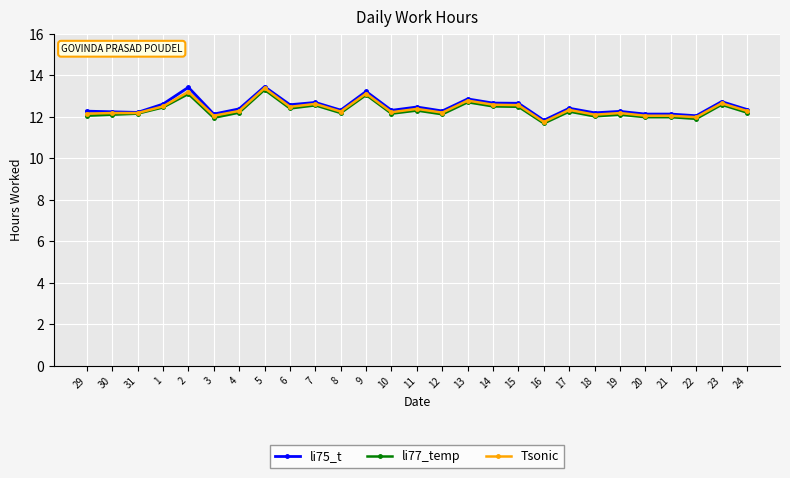

What is the difference between the maximum and minimum values in the li77_temp series?

1.6